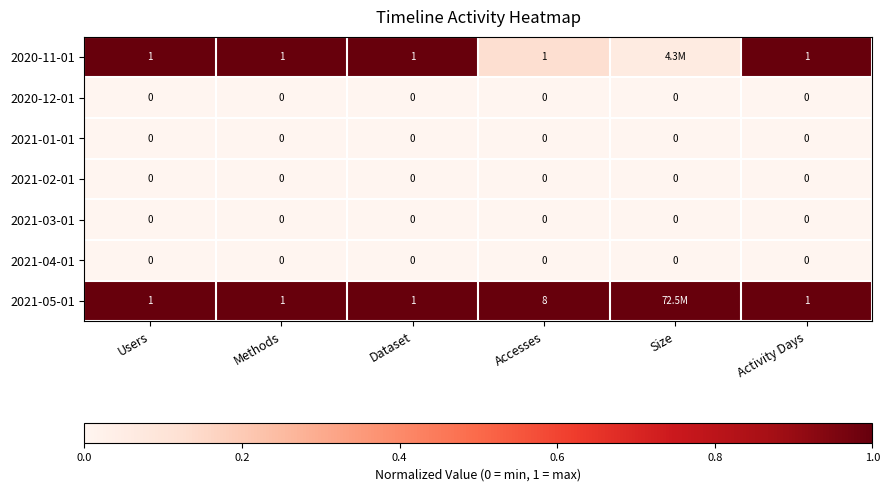

List the labels in order of 2021-02-01 value, largest first.

Users, Methods, Dataset, Accesses, Size, Activity Days